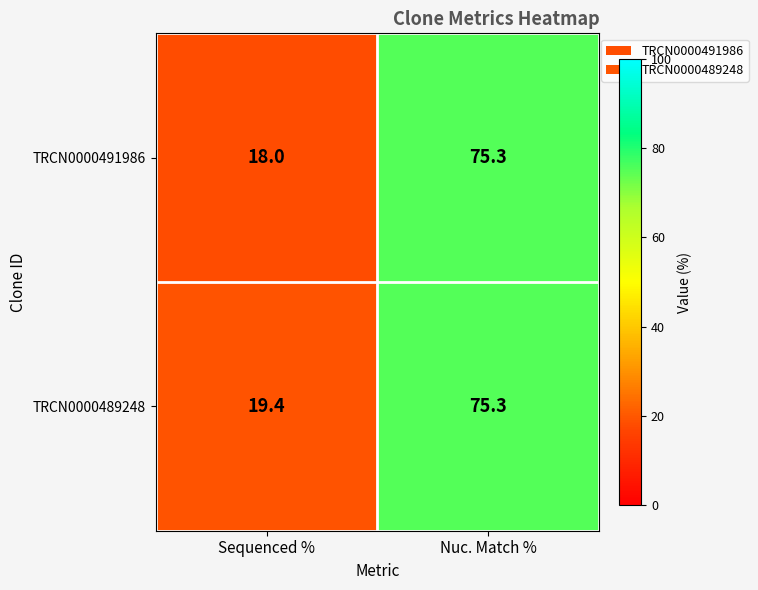

What is the total value across all series at Sequenced %?

37.4